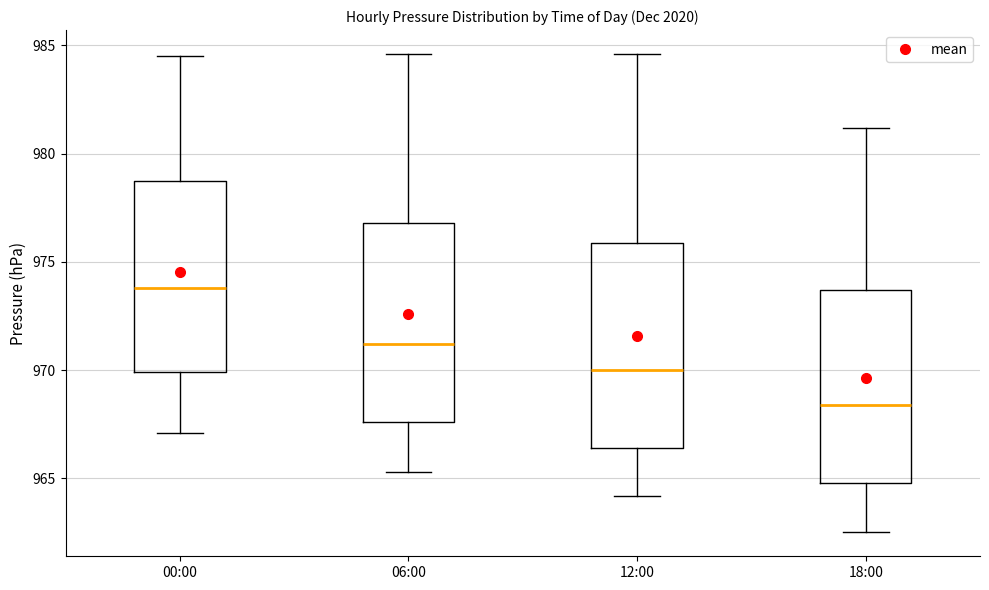

Where does the lower whisker of the box for 18:00 end on the y-axis? The values are not printed on the chart, so give them approximately, as read against the axis.

962.5